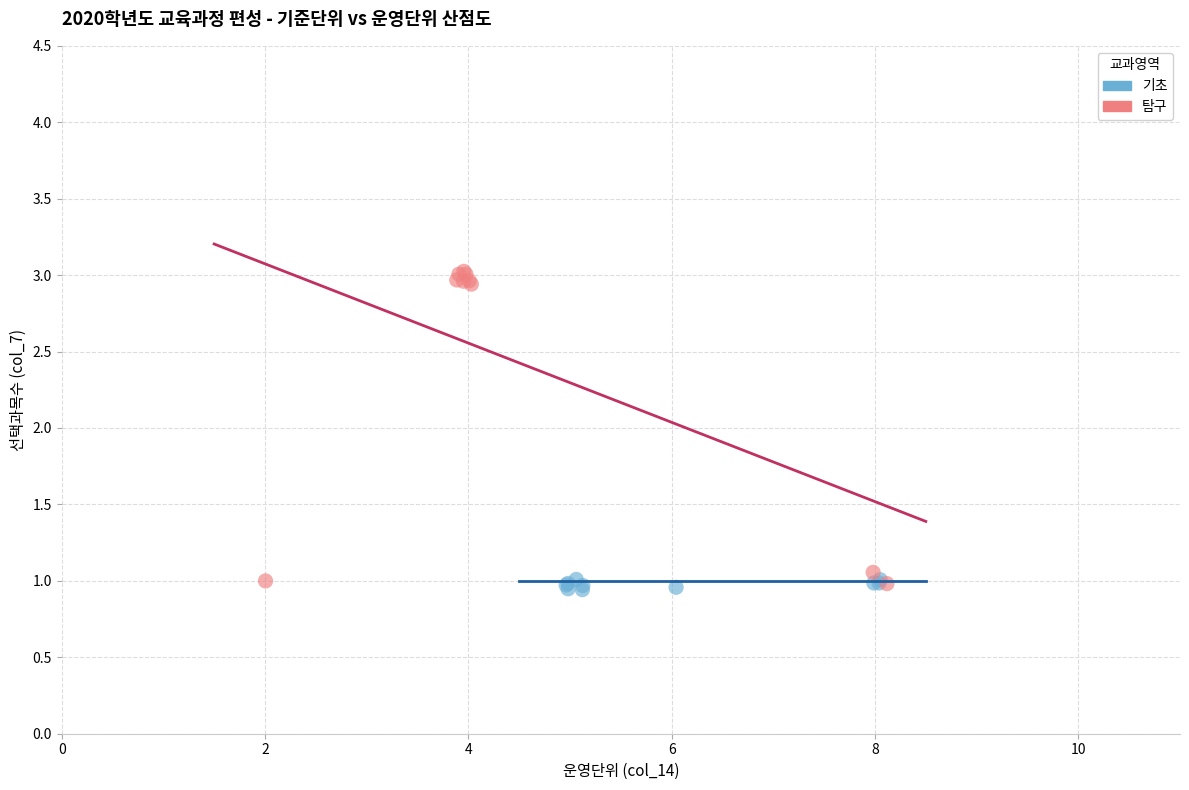

Which series contains the highest Y value?

탐구